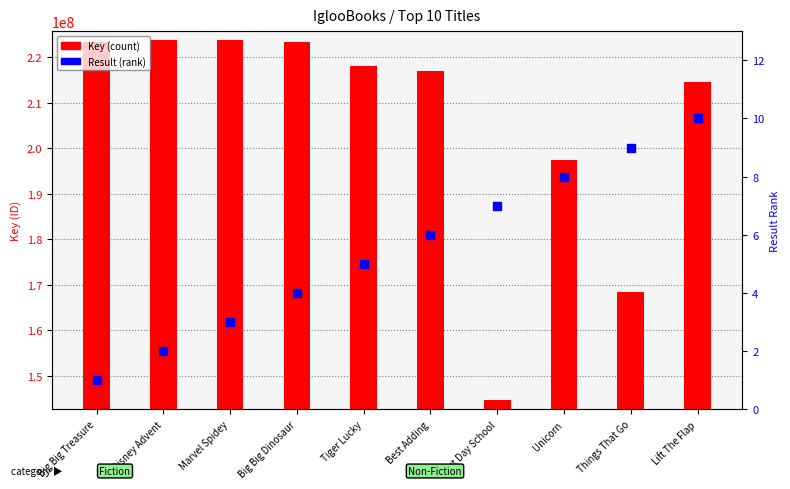

Which series has the largest Y range (max minus min)?

Key